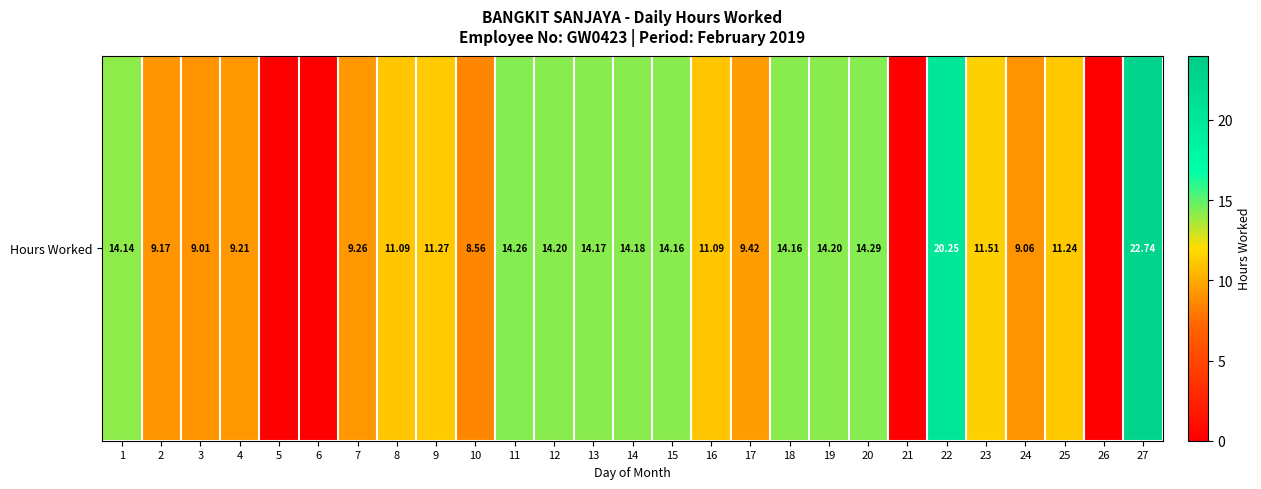

List the labels in order of value, largest first.

27, 22, 20, 11, 12, 19, 14, 13, 15, 18, 1, 23, 9, 25, 8, 16, 17, 7, 4, 2, 24, 3, 10, 5, 6, 21, 26